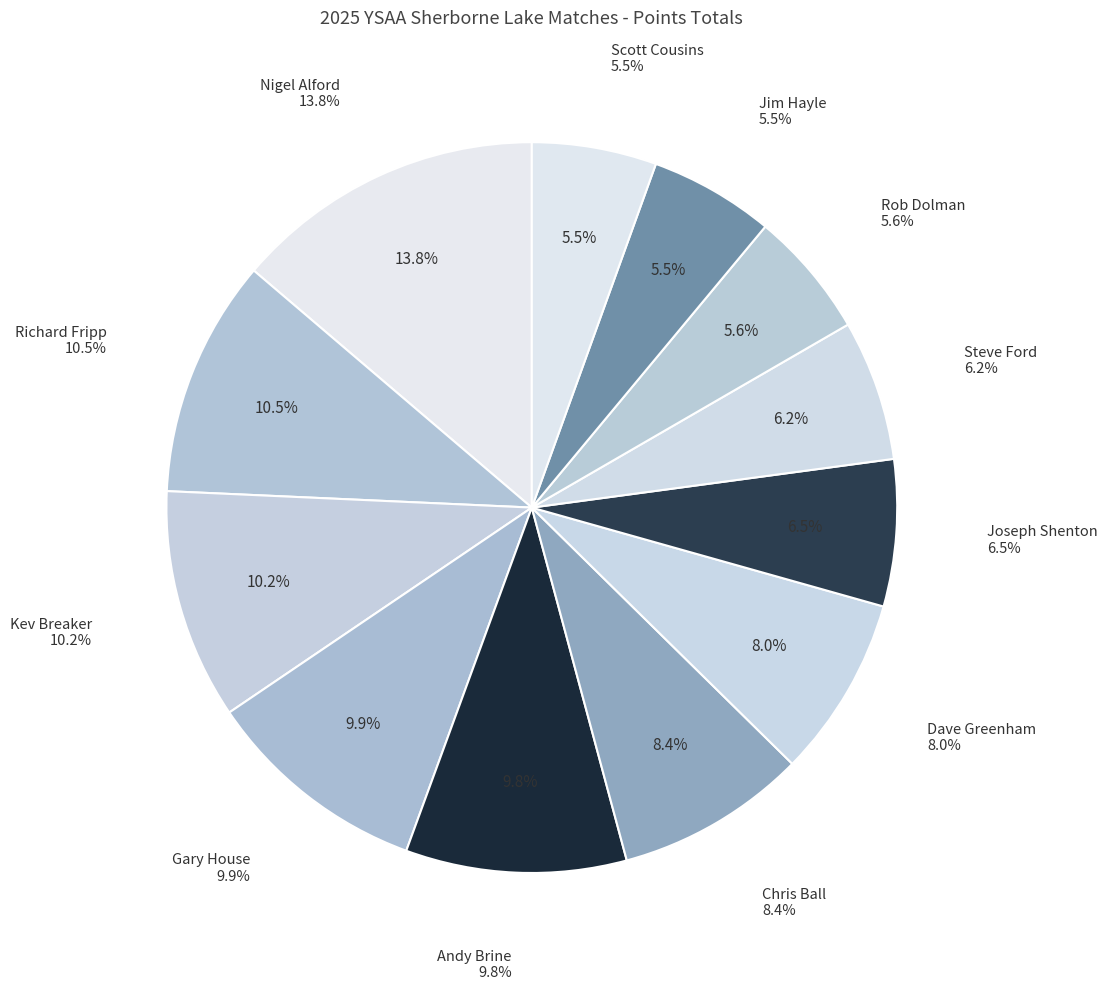

How many slices are in this pie chart?

12